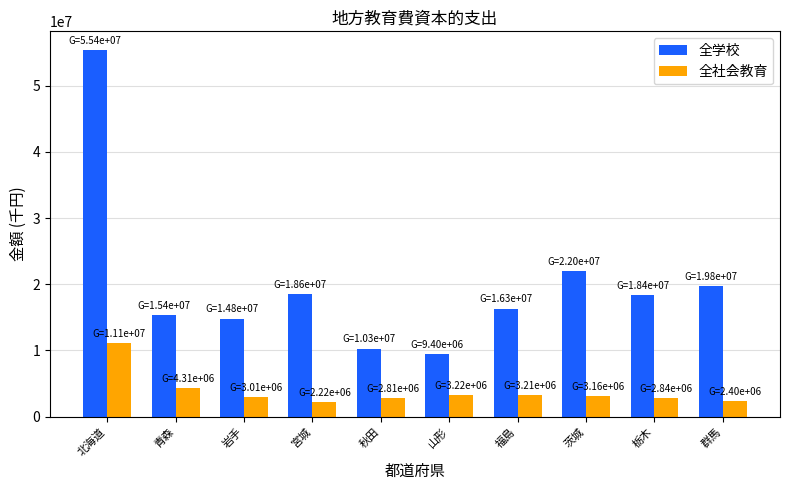

True or false: 全社会教育 has a value of 1378546 at 青森.

False